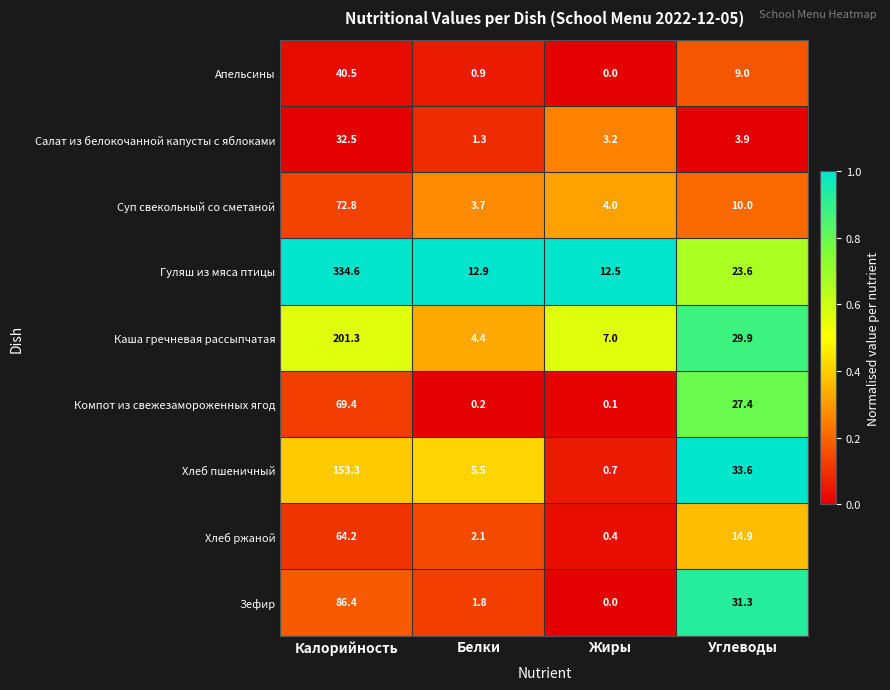

What is the difference between the highest and lowest values at Белки?

12.7